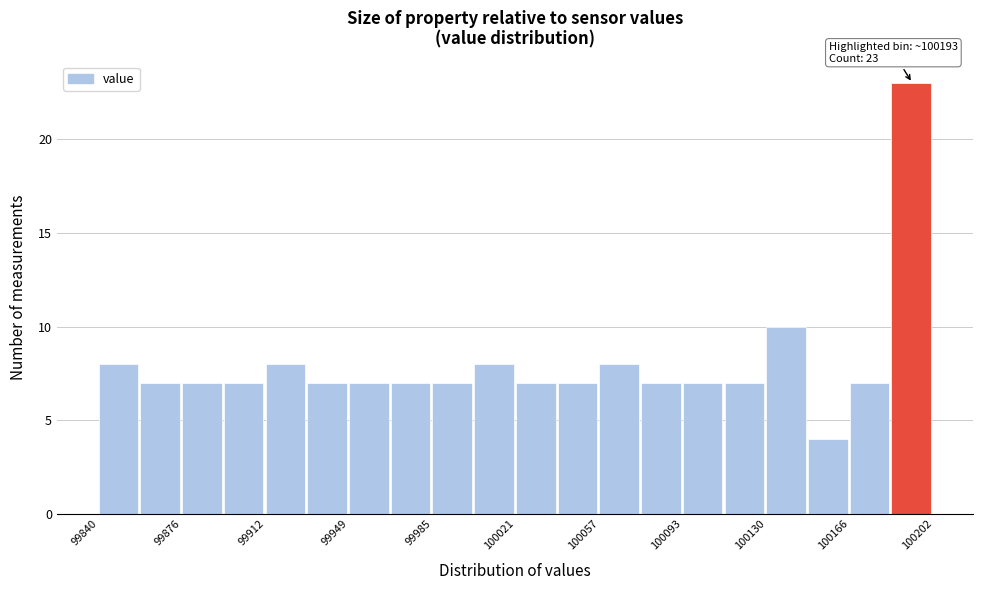

Read against the x-axis, roughly where is the centre of the tallest bar?

100190